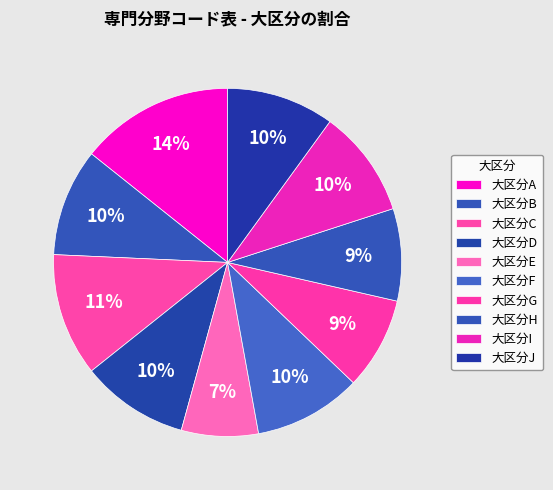

Count the number of slices in the pie.

10